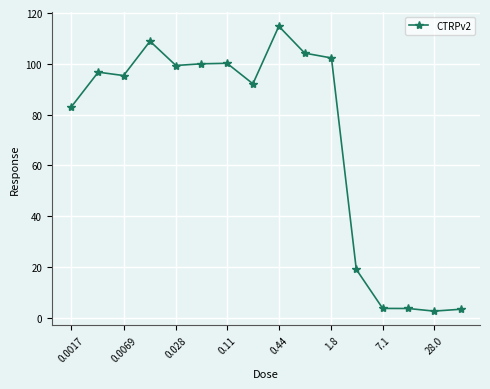

True or false: there are more than 0 points higher than both neighbors.

True